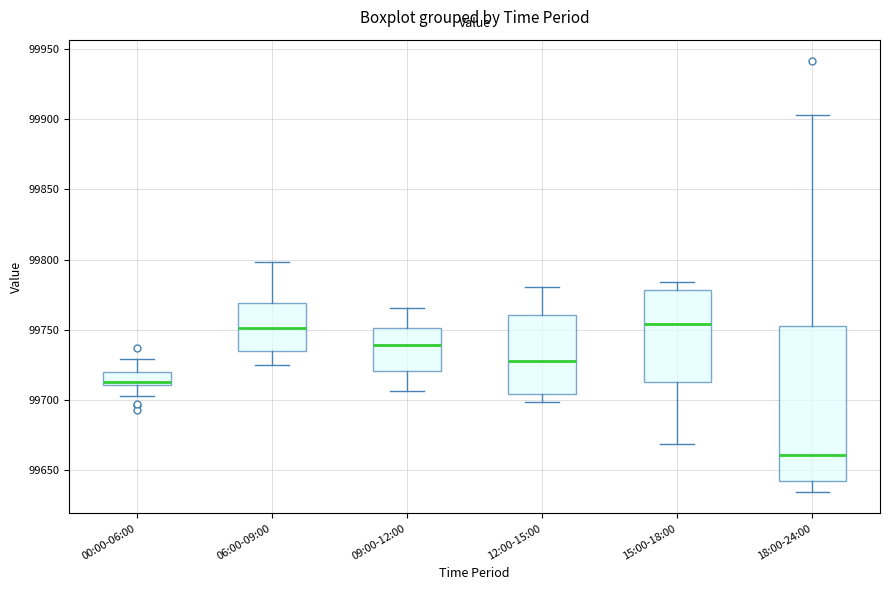

Where is the lower edge of the box for 12:00-15:00 on the y-axis? The values are not printed on the chart, so give them approximately, as read against the axis.

99705